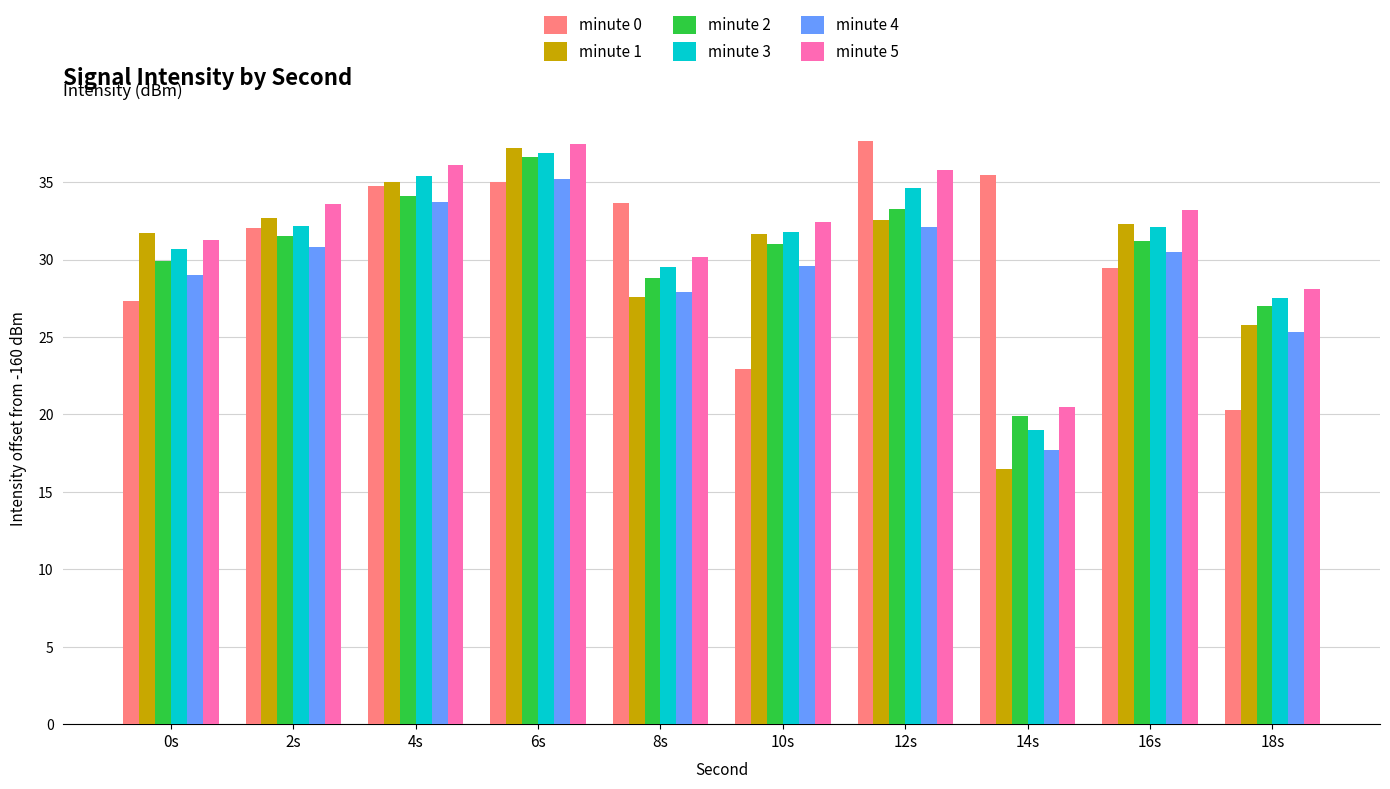

Which series has the largest total across all categories?

minute 5